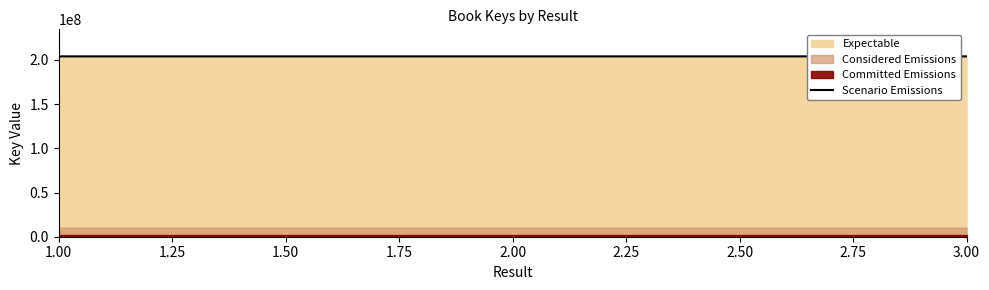

What is the maximum value for Scenario Emissions?

204084244